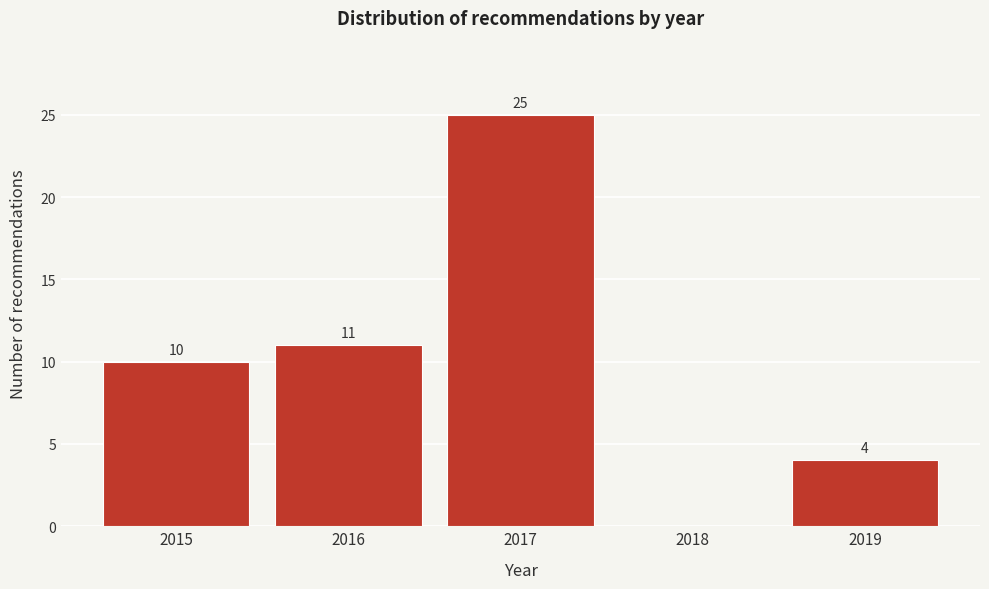

Reading left to right, what are all the values shown in this chart?

2015=10	2016=11	2017=25	2018=0	2019=4